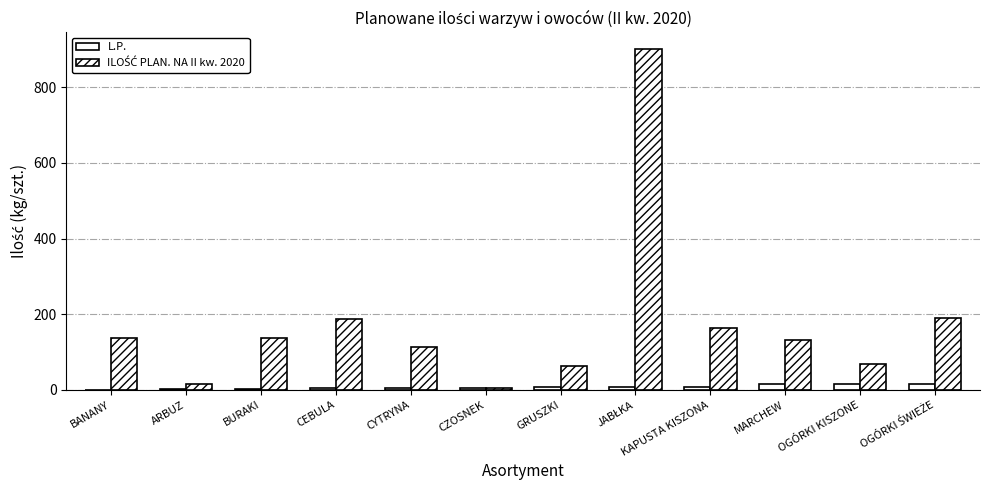

At how many categories does at least one series exceed 729?

1